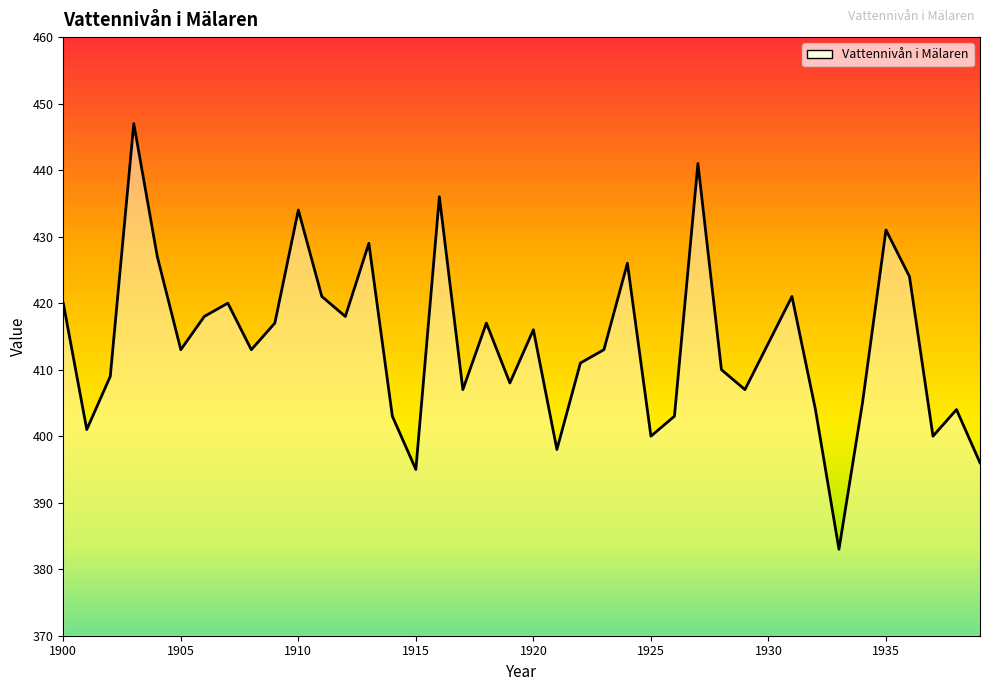

What is the difference between the maximum and minimum values?

64